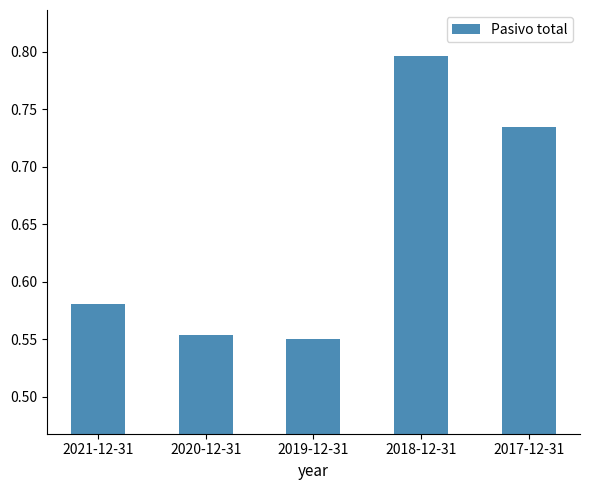

What is the sum of the values at 2020-12-31 and 2018-12-31?

1.3